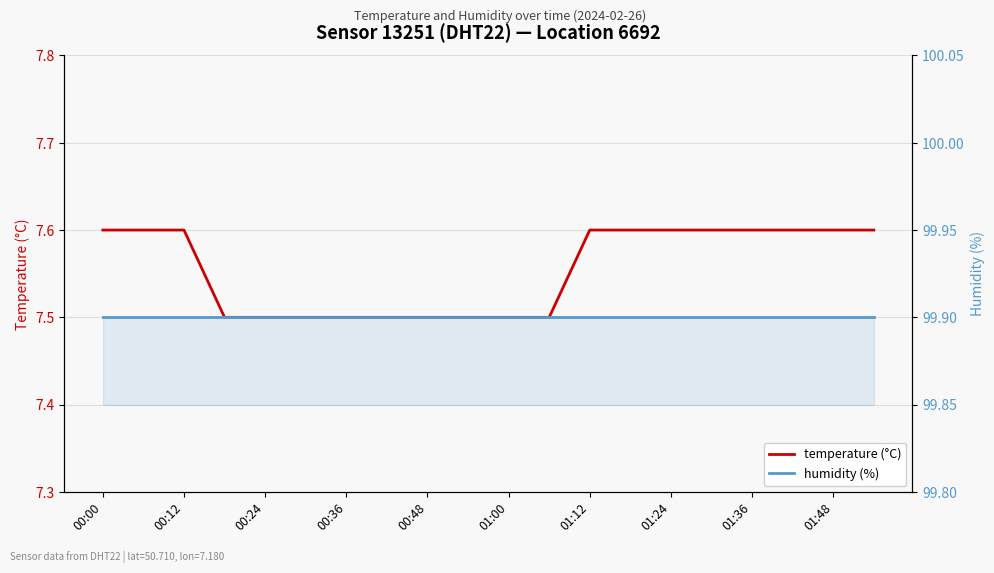

What are all the series names shown in the legend?

temperature (°C), humidity (%)